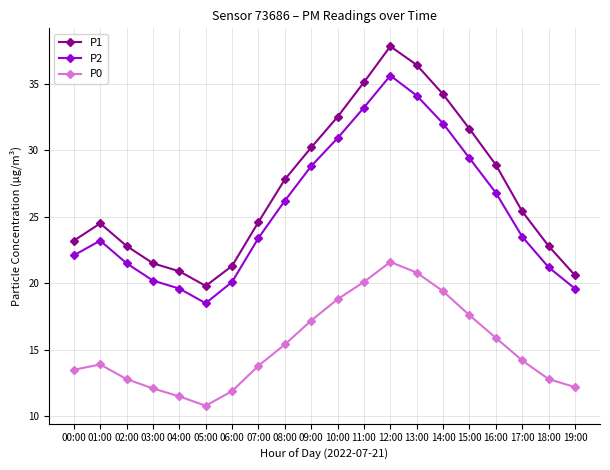

What is the value of the P2 point at the 11th from the left?

30.9